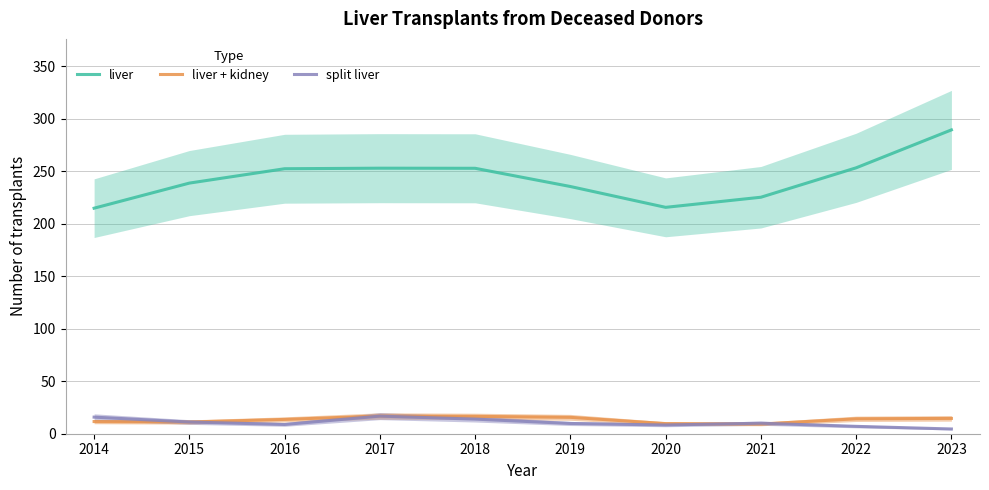

In liver + kidney, how many points are lower than both neighbors (excluding endpoints)?

2